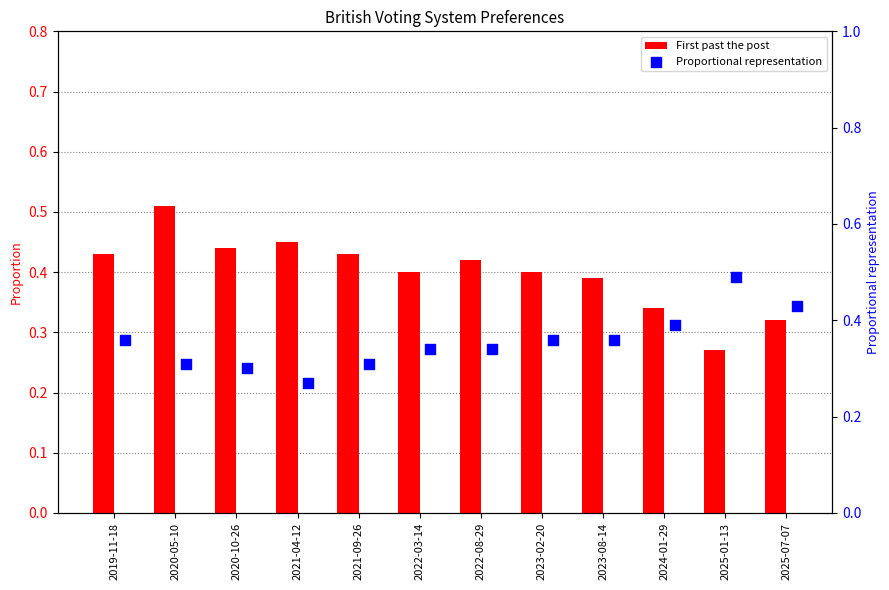

Which series has the widest spread of Y values?

First past the post